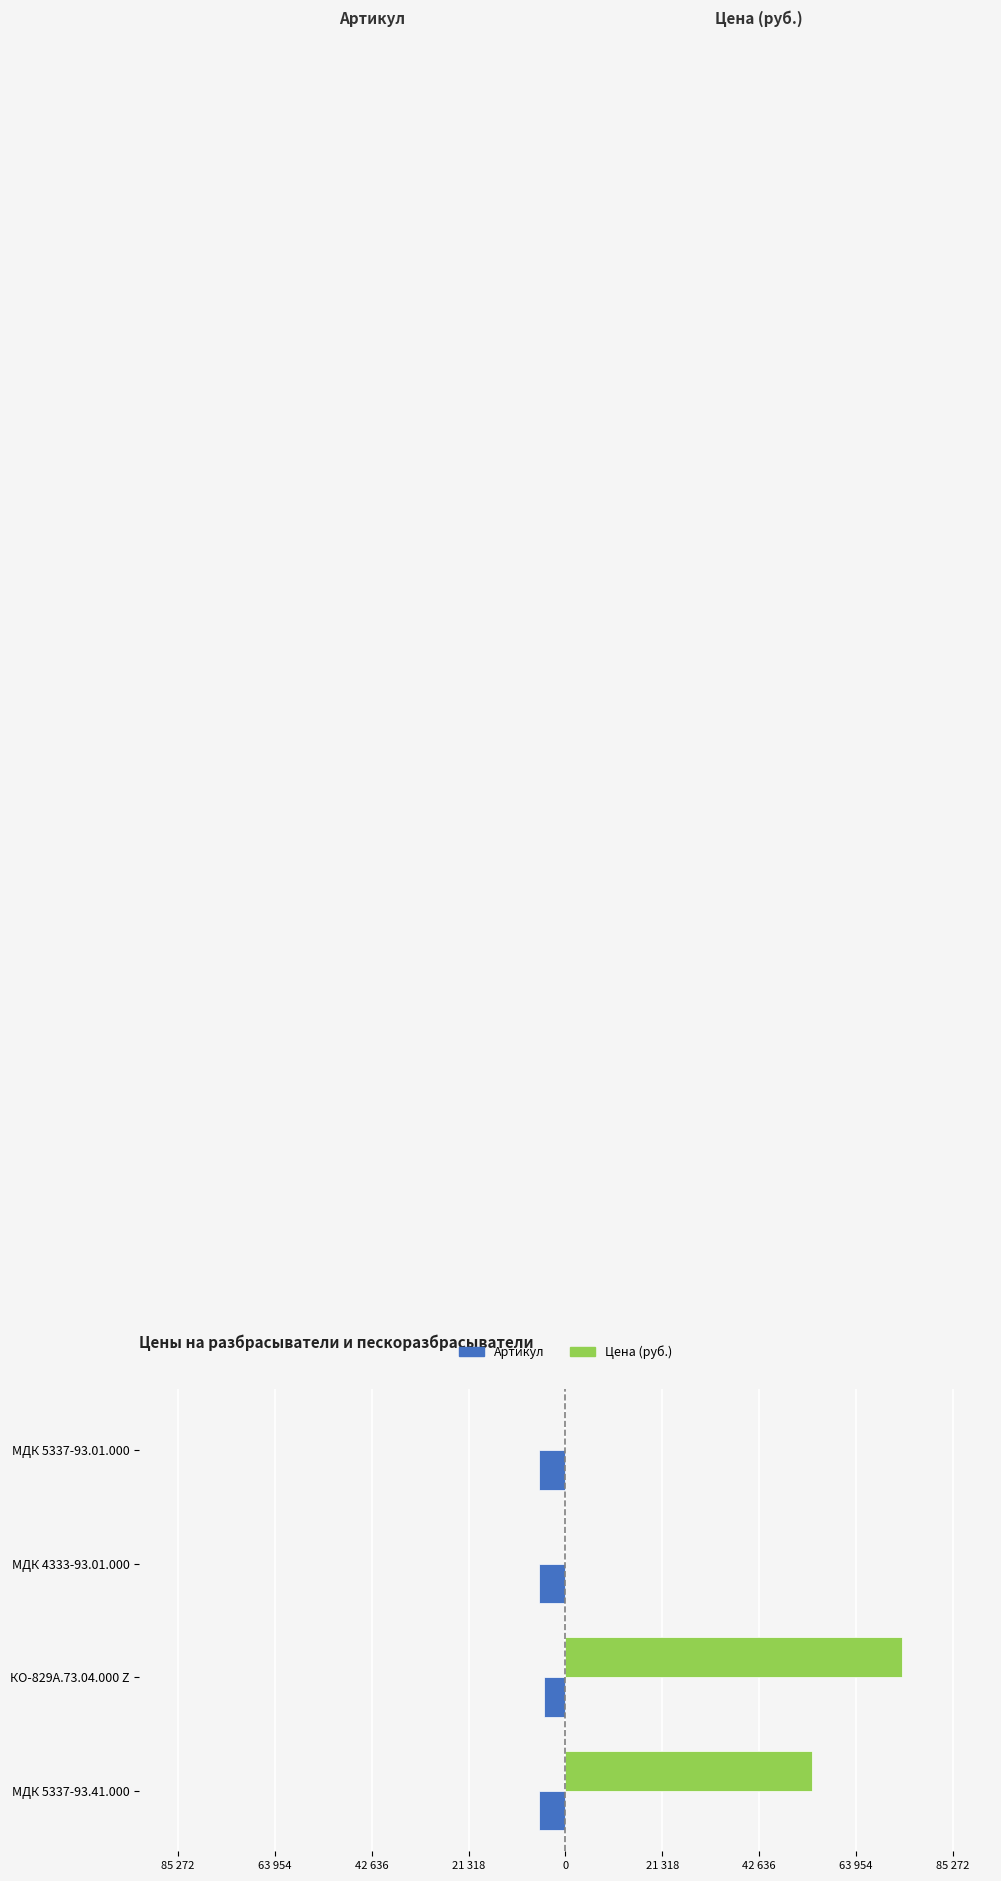

What is the value of the Артикул bar at the 1st from the left?

-5866